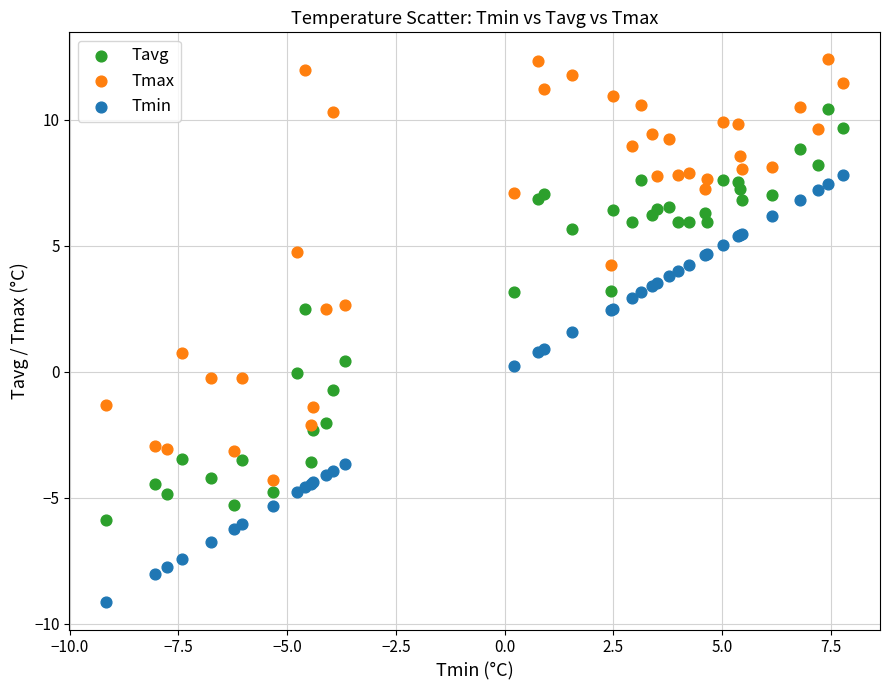

What are all the series names shown in the legend?

Tavg, Tmax, Tmin